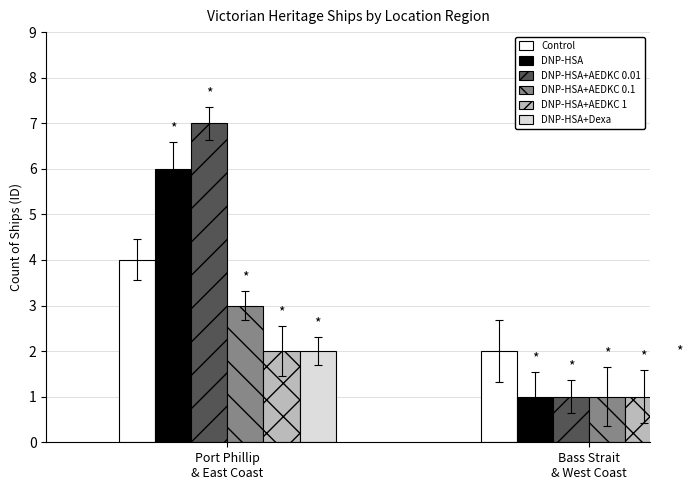

What is the highest value of the DNP-HSA+AEDKC 1 series?

2